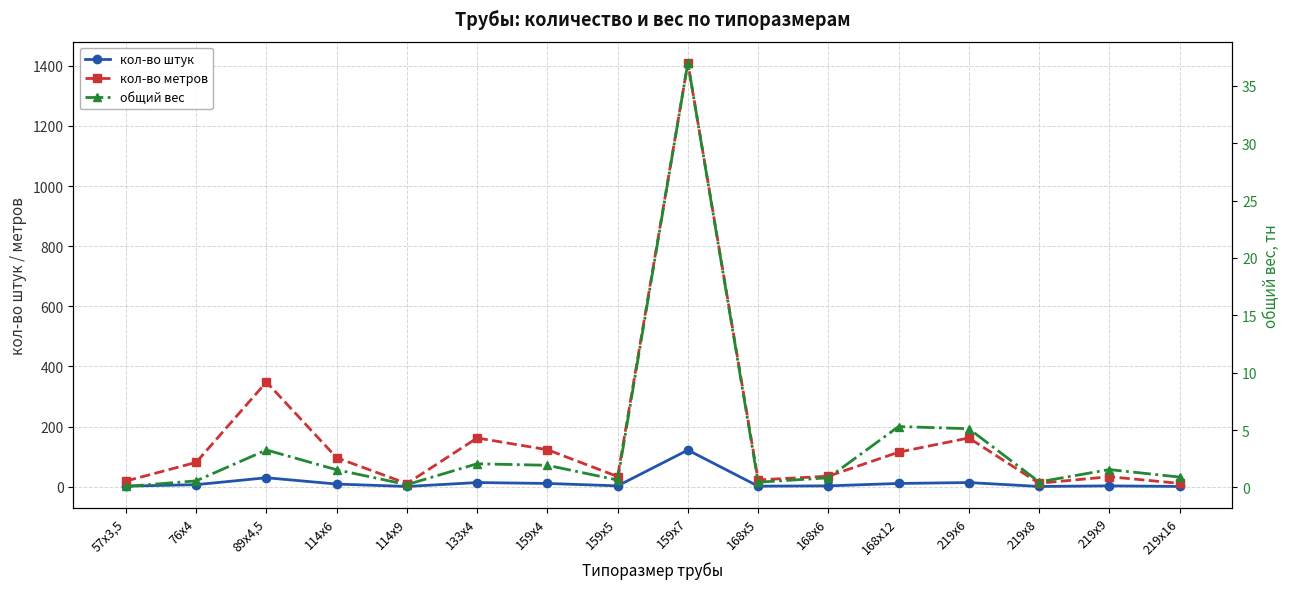

Which category has the highest value in the кол-во метров series?

159х7